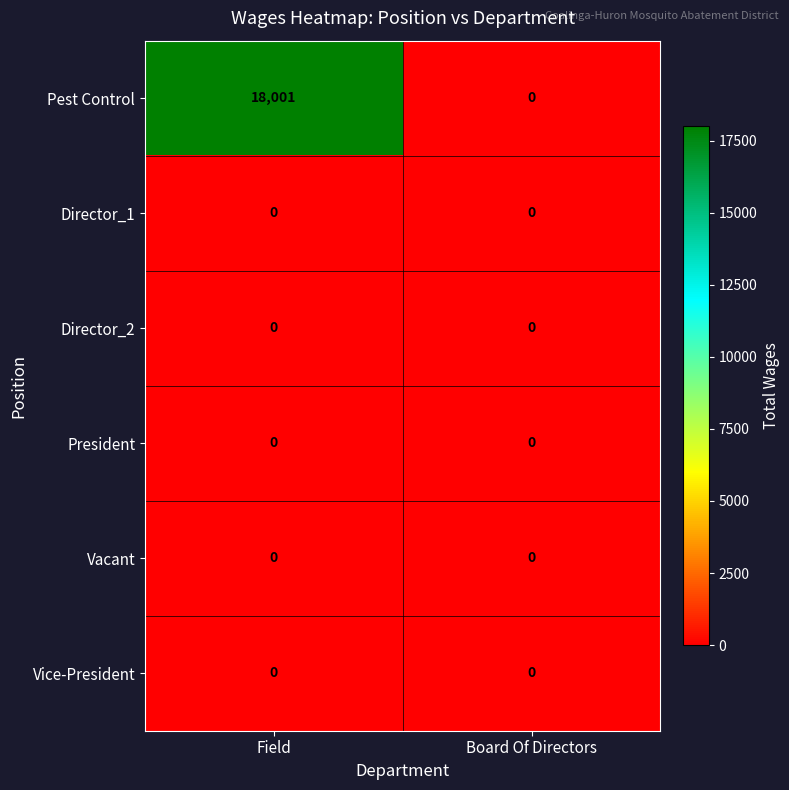

Which series has the largest total across all categories?

Pest Control